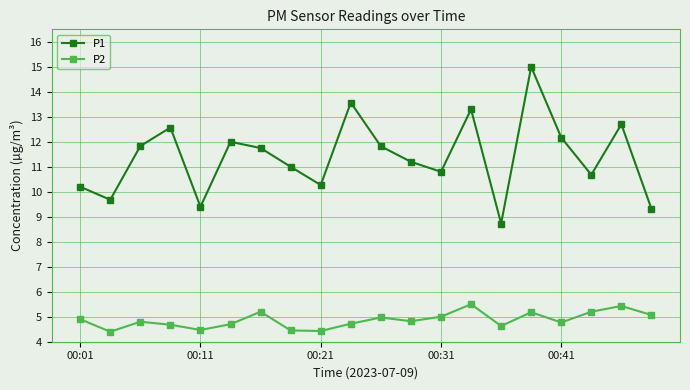

Rank the series by their average value, from highest to lowest.

P1, P2